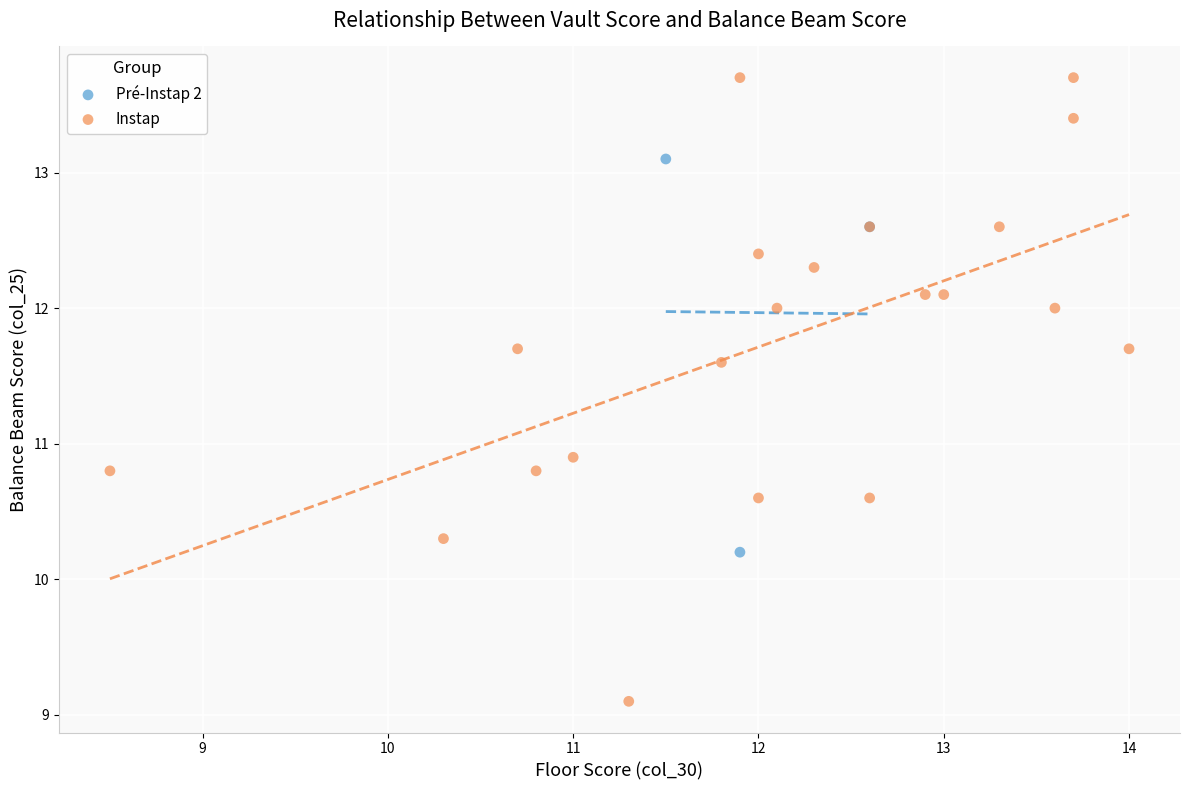

Which series reaches the maximum Y coordinate?

Instap